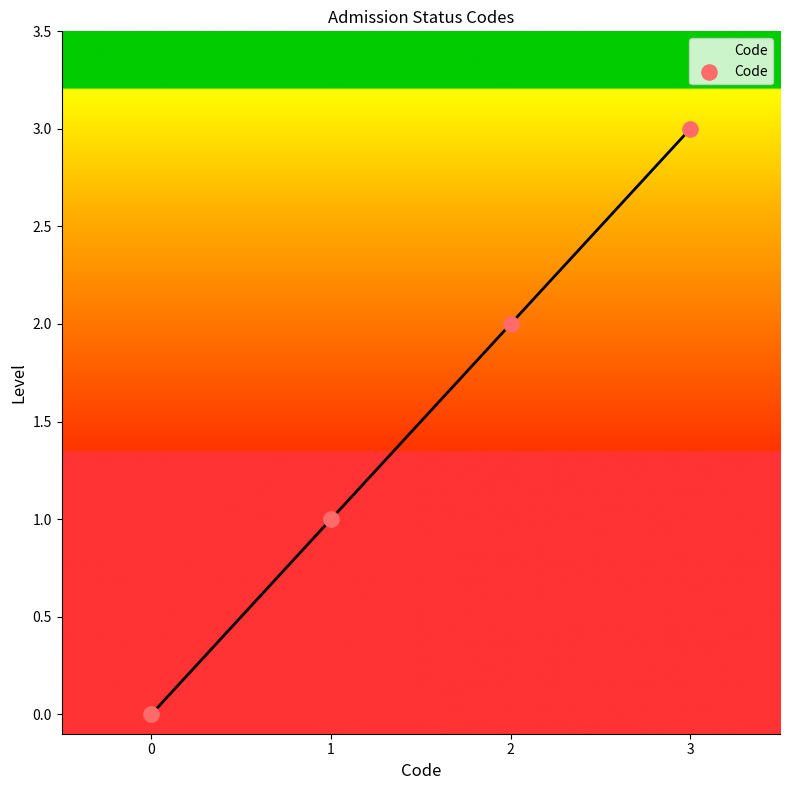

What is the change in value from 0 to 2?

+2